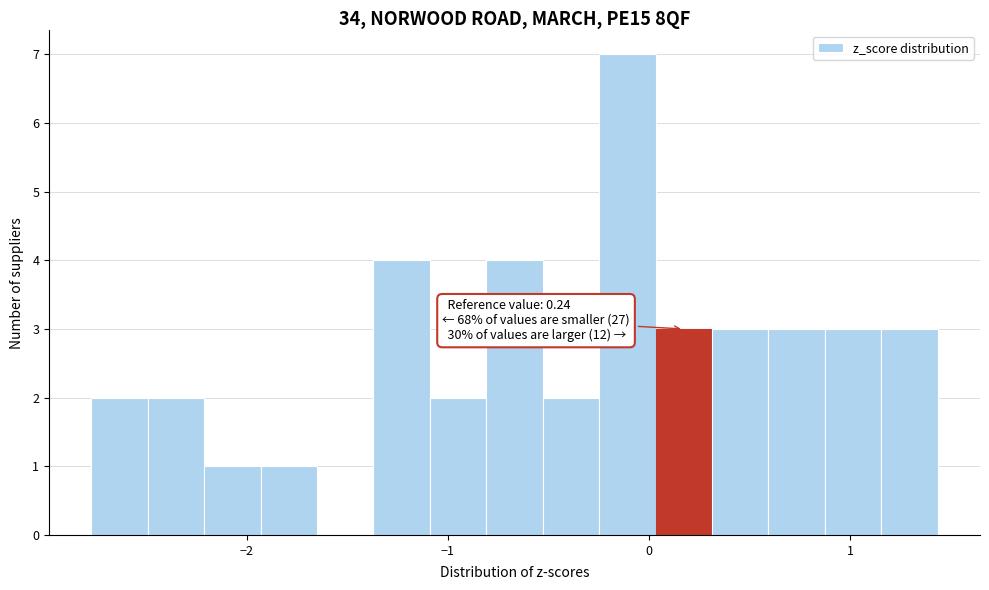

Read against the x-axis, roughly where is the centre of the tallest bar?

-0.1